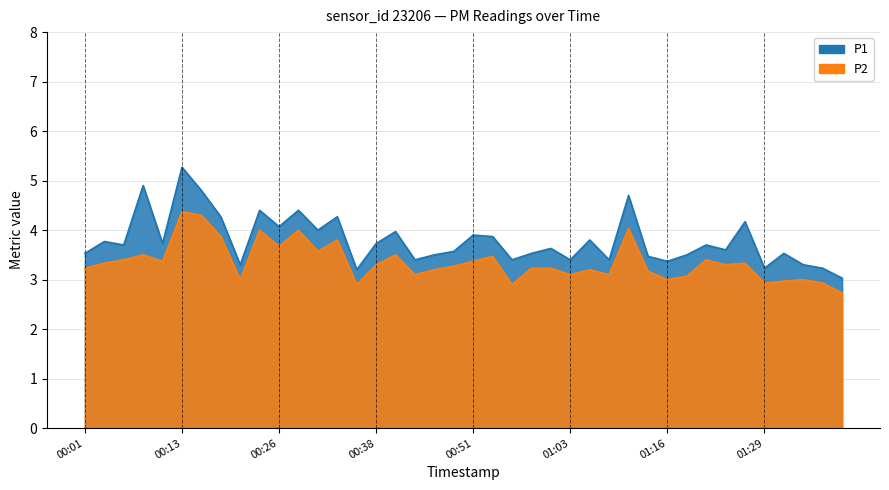

Rank the categories by P1 value from lowest to highest.

01:39, 00:36, 01:29, 01:36, 00:21, 01:34, 01:16, 00:43, 00:56, 01:03, 01:08, 01:13, 00:46, 01:18, 00:01, 00:58, 01:31, 00:48, 01:24, 01:01, 00:06, 01:21, 00:11, 00:38, 00:03, 01:06, 00:53, 00:51, 00:41, 00:31, 00:26, 01:26, 00:18, 00:33, 00:23, 00:28, 01:11, 00:16, 00:08, 00:13